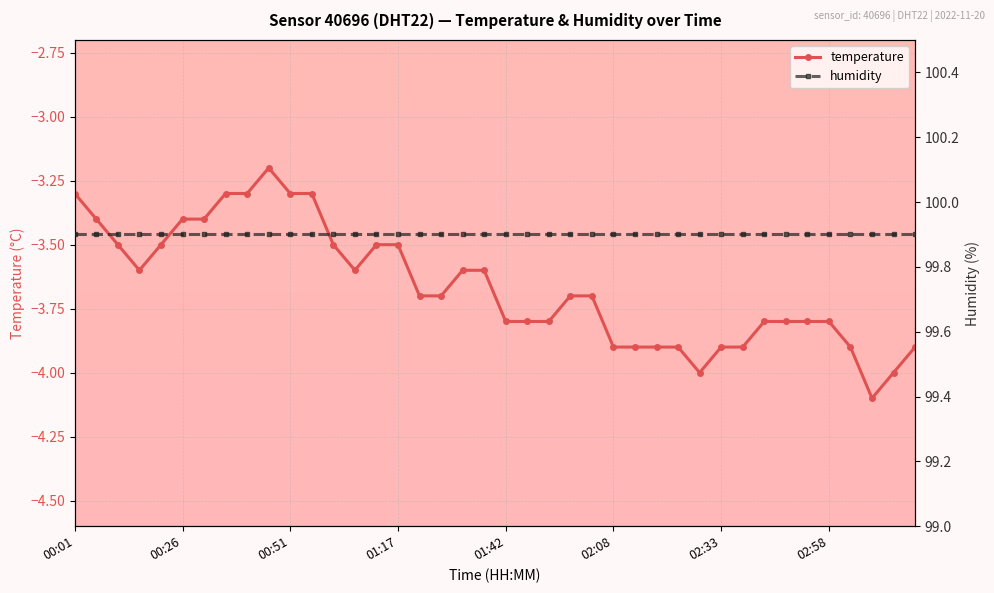

What is the minimum value for temperature?

-4.1